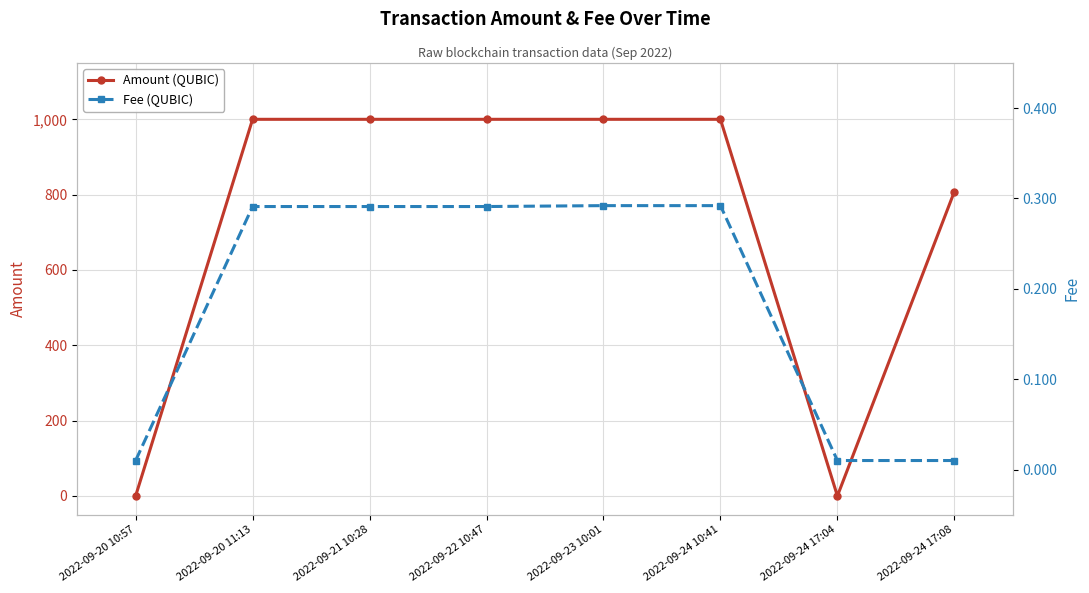

Rank the categories by Amount (QUBIC) value from lowest to highest.

2022-09-20 10:57, 2022-09-24 17:04, 2022-09-24 17:08, 2022-09-20 11:13, 2022-09-21 10:28, 2022-09-22 10:47, 2022-09-23 10:01, 2022-09-24 10:41